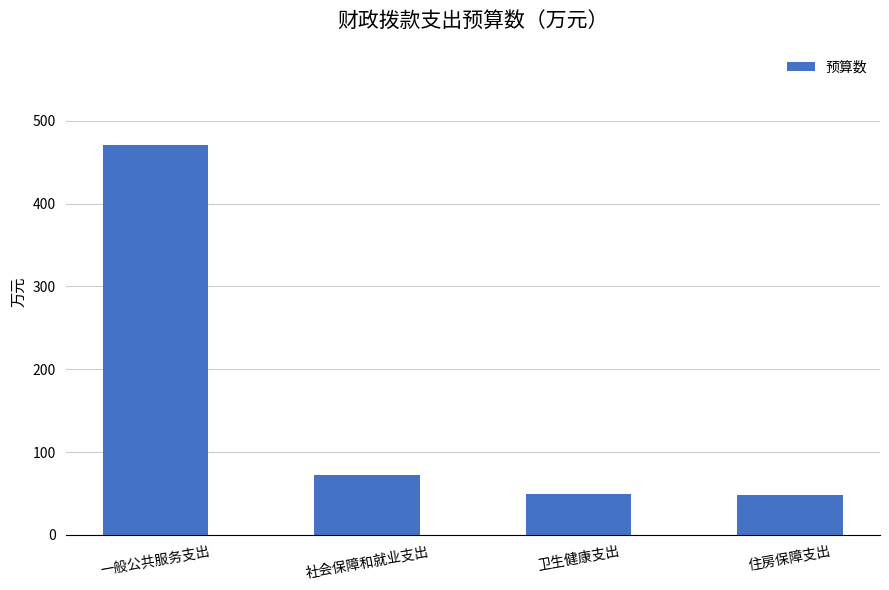

What is the change in value from 一般公共服务支出 to 卫生健康支出?

-420.7